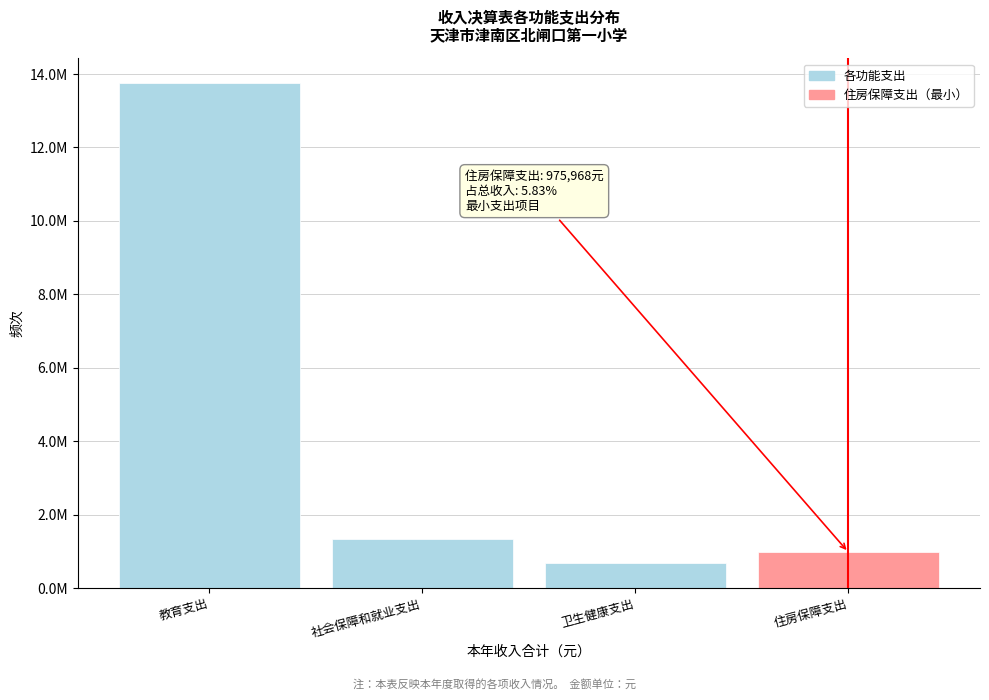

Does the chart contain any negative values?

No